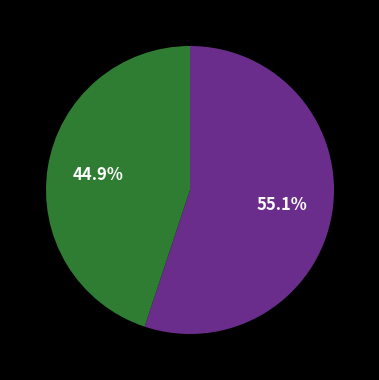

Count the number of slices in the pie.

2